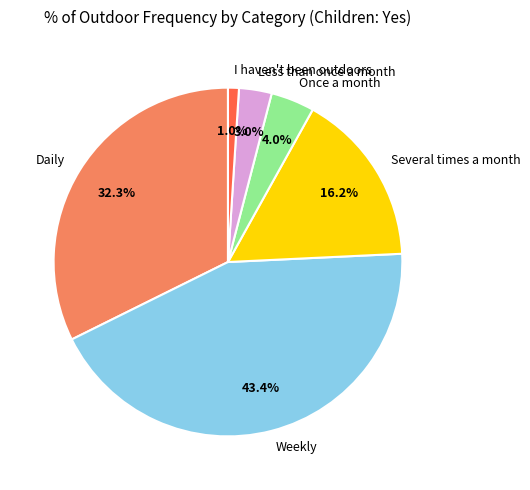

Rank the categories by value from highest to lowest.

Weekly, Daily, Several times a month, Once a month, Less than once a month, I haven't been outdoors